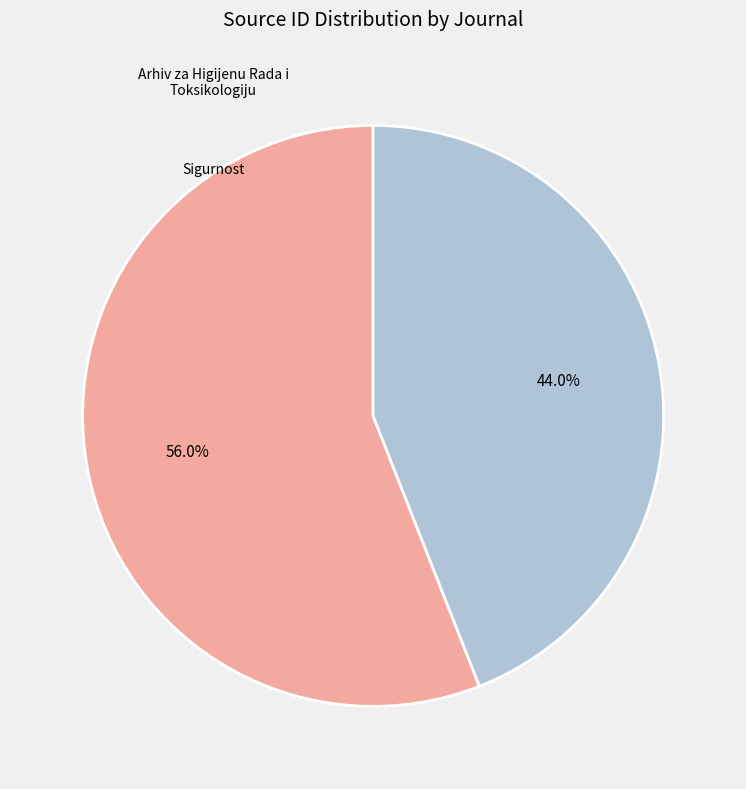

How many segments does this pie chart have?

2